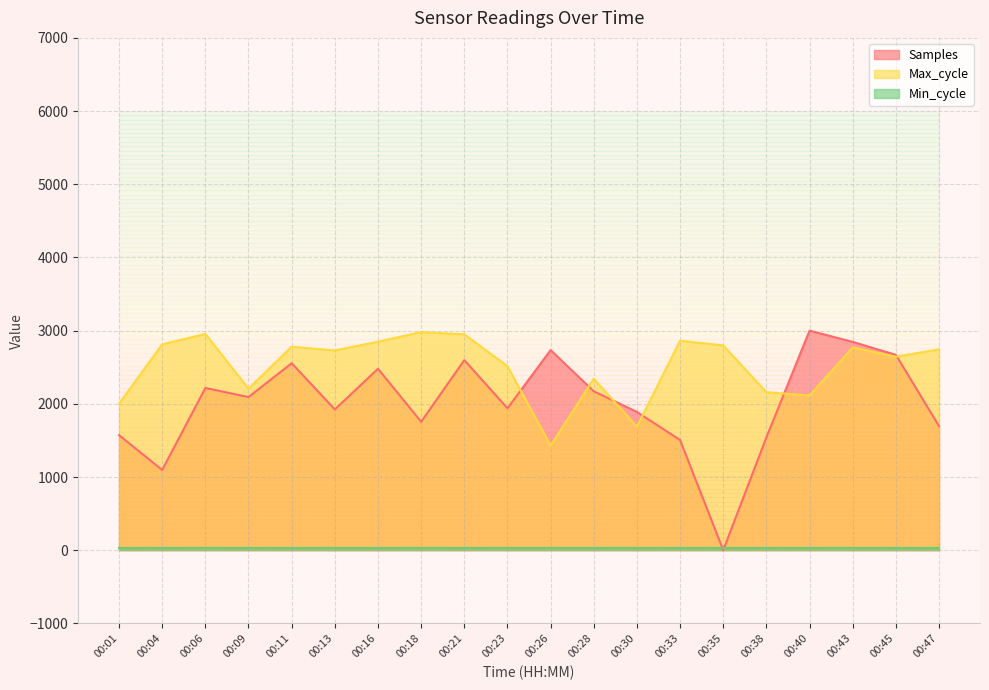

Which category has the lowest value in the Samples series?

00:35